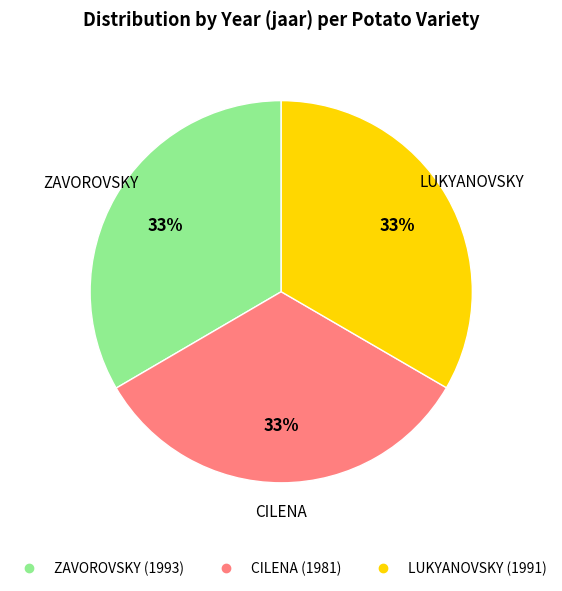

Count the number of slices in the pie.

3